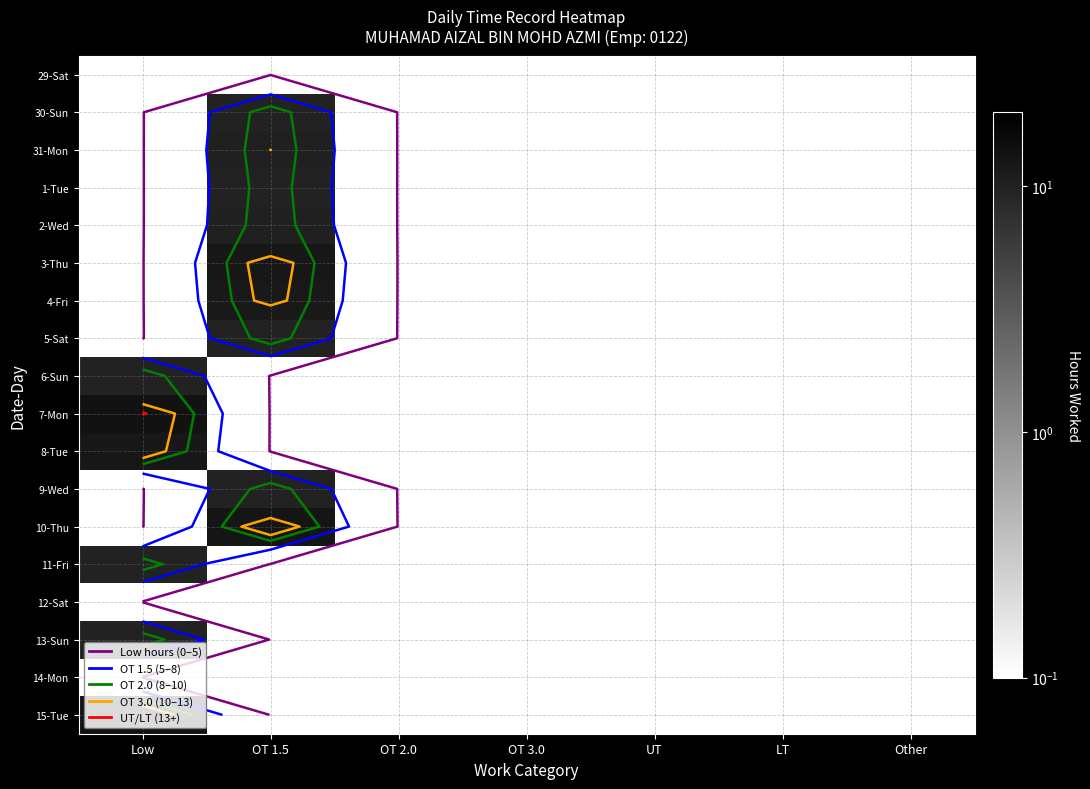

The 29-Sat series shows 0.0 at Other. True or false?

True